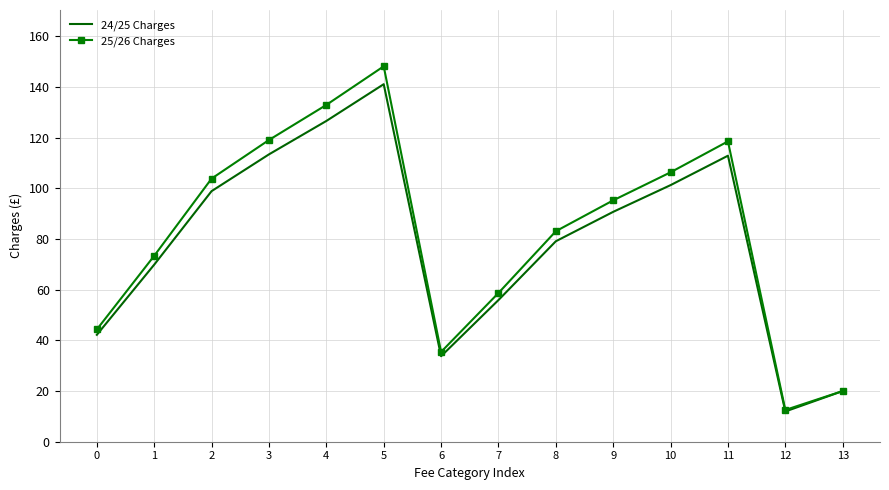

At which label does 25/26 Charges first exceed 95?

2